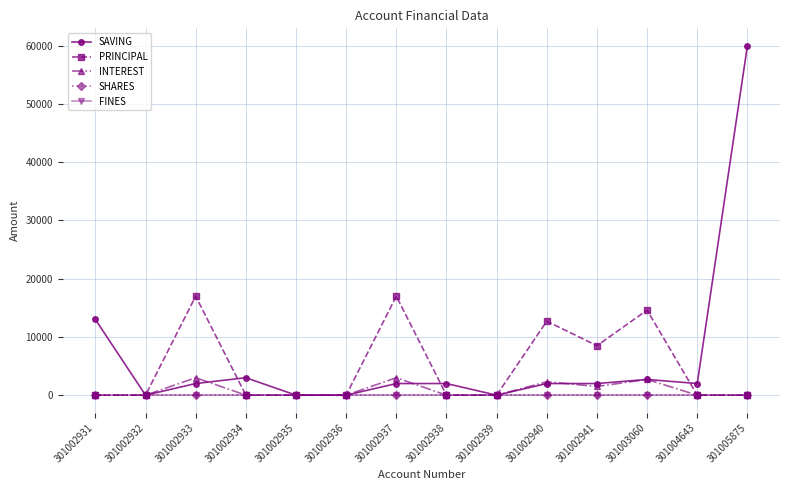

Reading left to right, extract all data points from this chart.

SAVING: 13000	0	2000	3000	0	0	2000	2000	0	2000	2000	2700	2000	60000
PRINCIPAL: 0	0	17000	0	0	0	17000	0	0	12700	8500	14600	0	0
INTEREST: 0	0	3000	0	0	0	3000	0	0	2300	1500	2700	0	0
SHARES: 0	0	0	0	0	0	0	0	0	0	0	0	0	0
FINES: 0	0	0	0	0	0	0	0	0	0	0	0	0	0